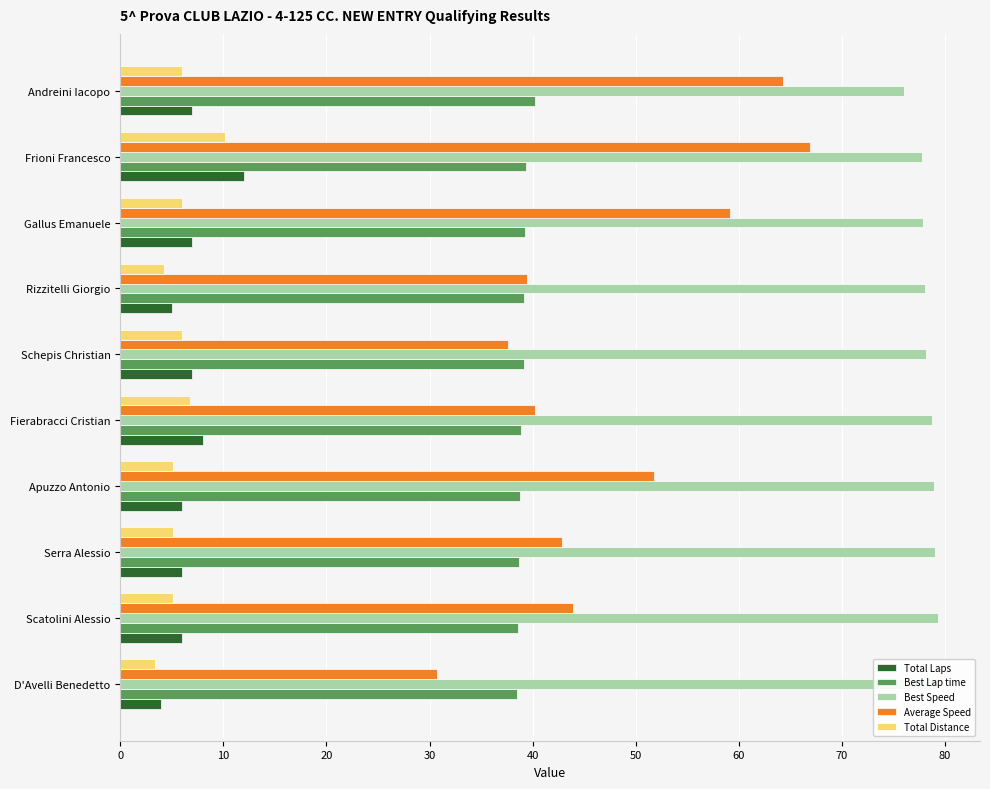

The value of Best Lap time at Fierabracci Cristian is 60.3. True or false?

False